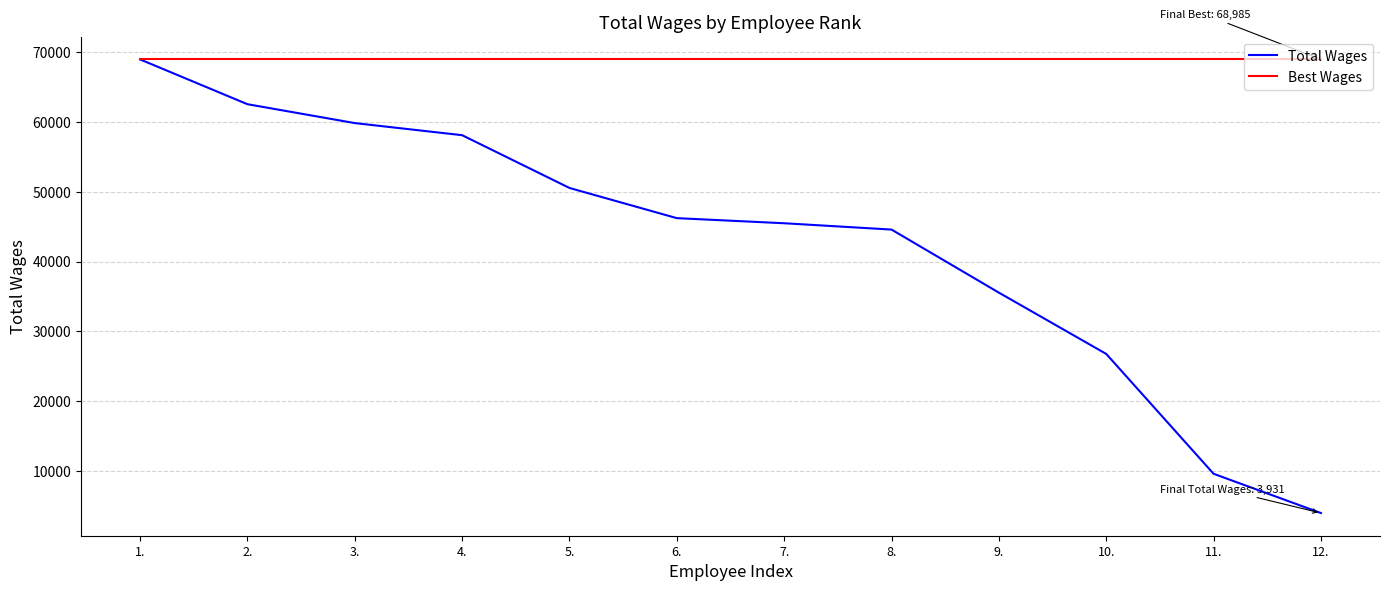

Which series has the widest spread of values?

Total Wages